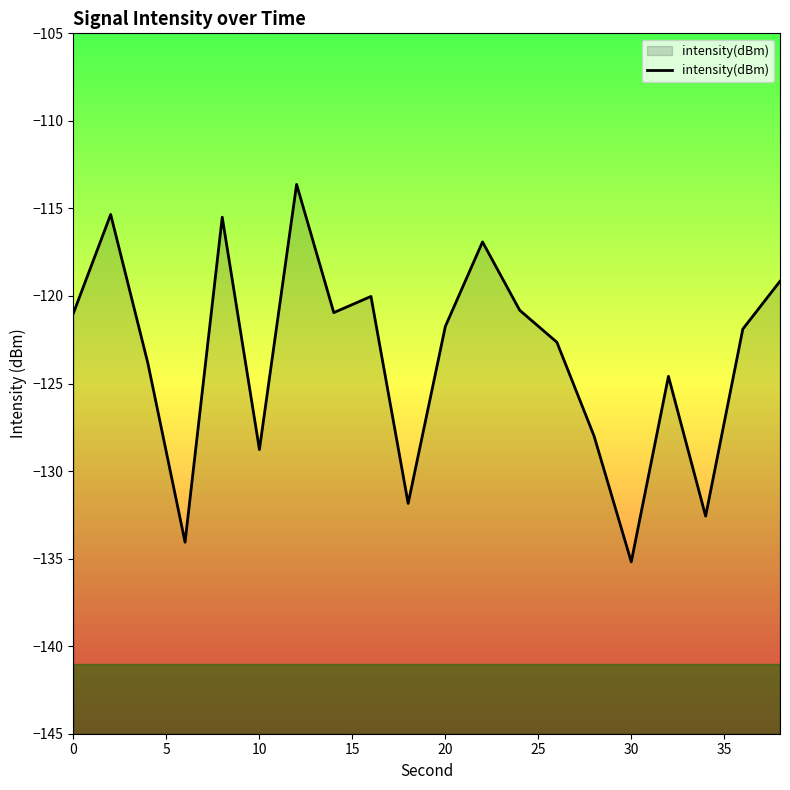

What is the value of the 2nd point from the left?

-115.3